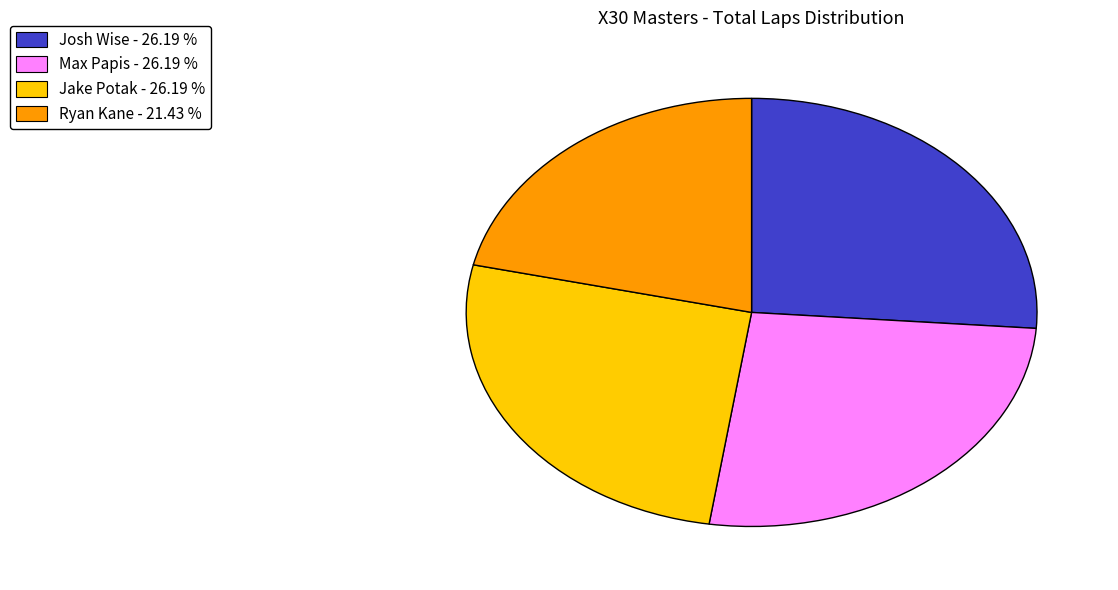

Combined, do Josh Wise - 26.19 % and Max Papis - 26.19 % account for over 50%?

Yes